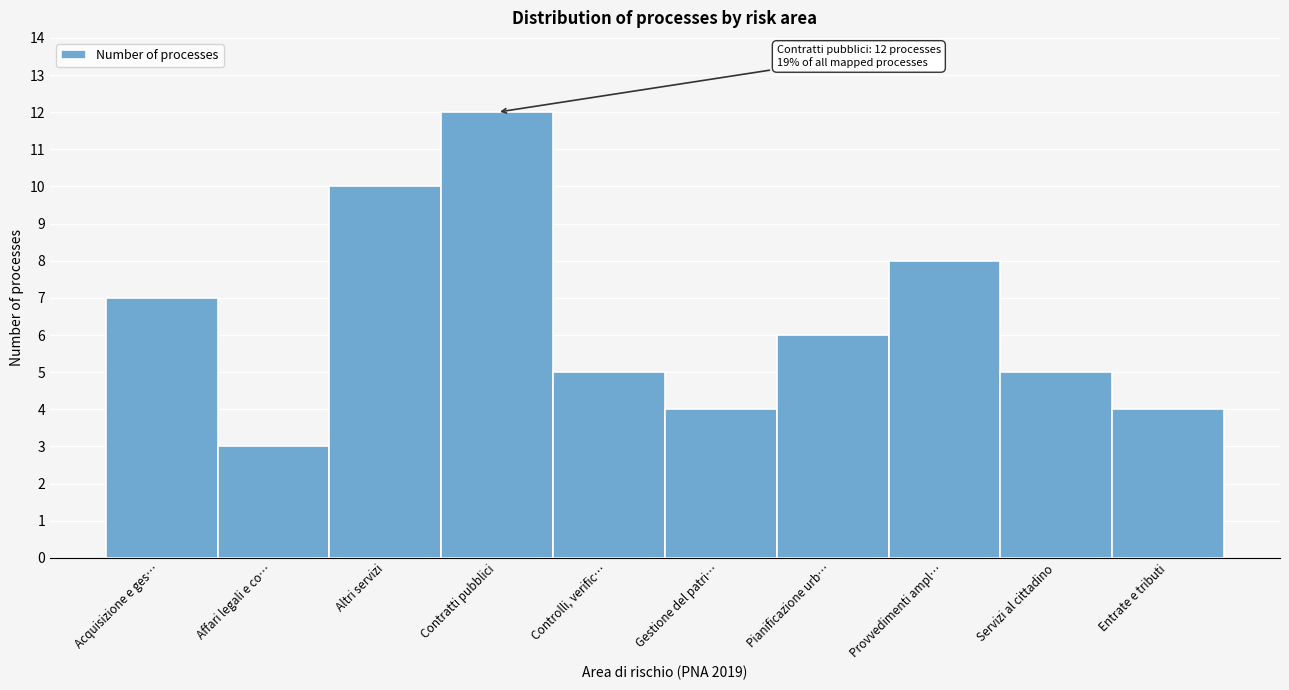

Reading right to left, extract all data points from this chart.

Entrate e tributi=4	Servizi al cittadino=5	Provvedimenti ampl…=8	Pianificazione urb…=6	Gestione del patri…=4	Controlli, verific…=5	Contratti pubblici=12	Altri servizi=10	Affari legali e co…=3	Acquisizione e ges…=7